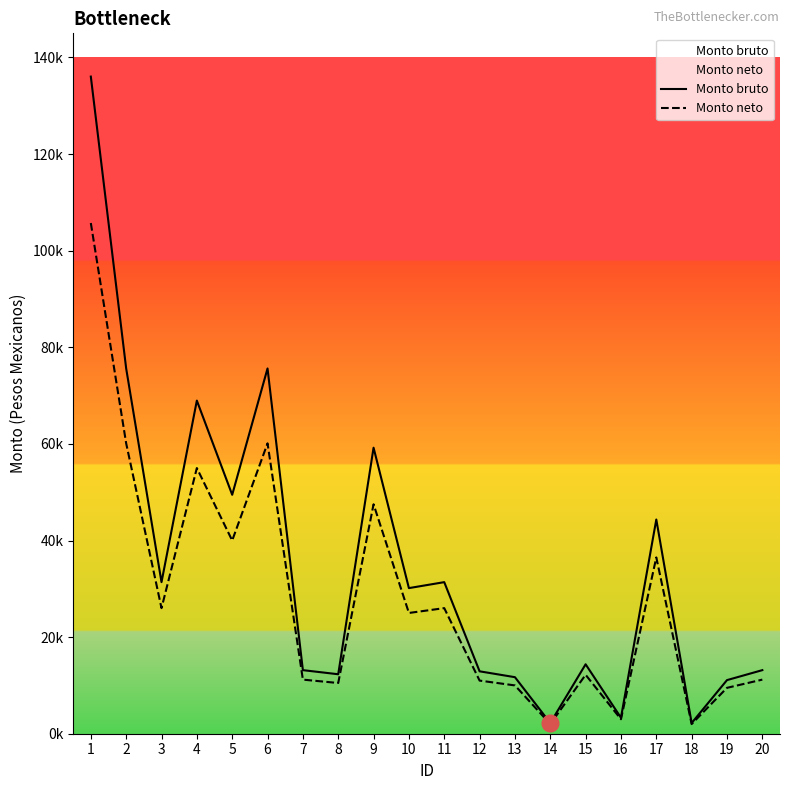

Where is the first local minimum for Monto neto?

3